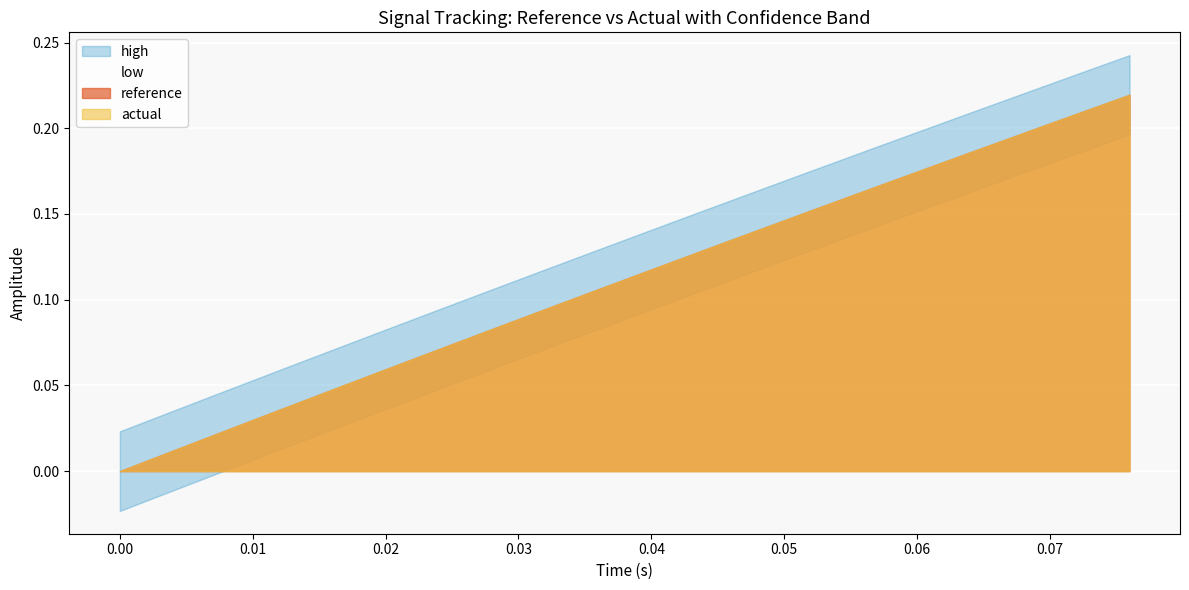

Rank the series at 0.064 from lowest to highest value.

low, actual, reference, high